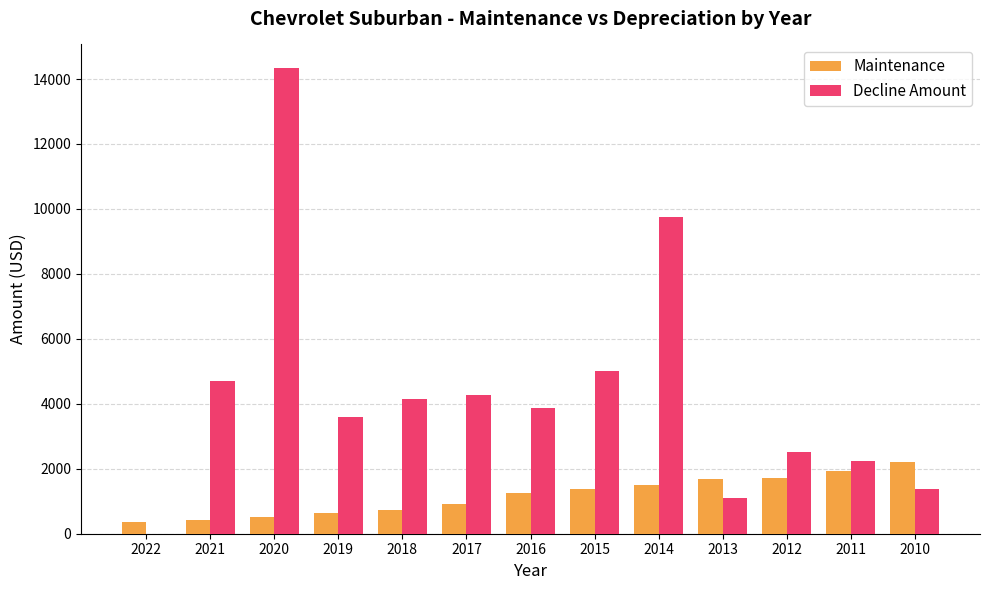

Are the bars grouped side by side (vs. stacked)?

Yes